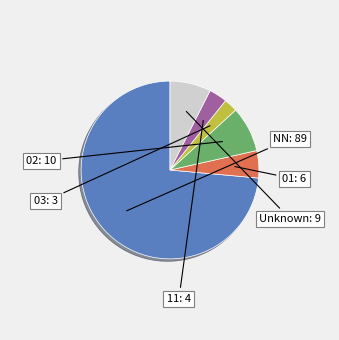

Which category has the biggest portion of the pie?

NN